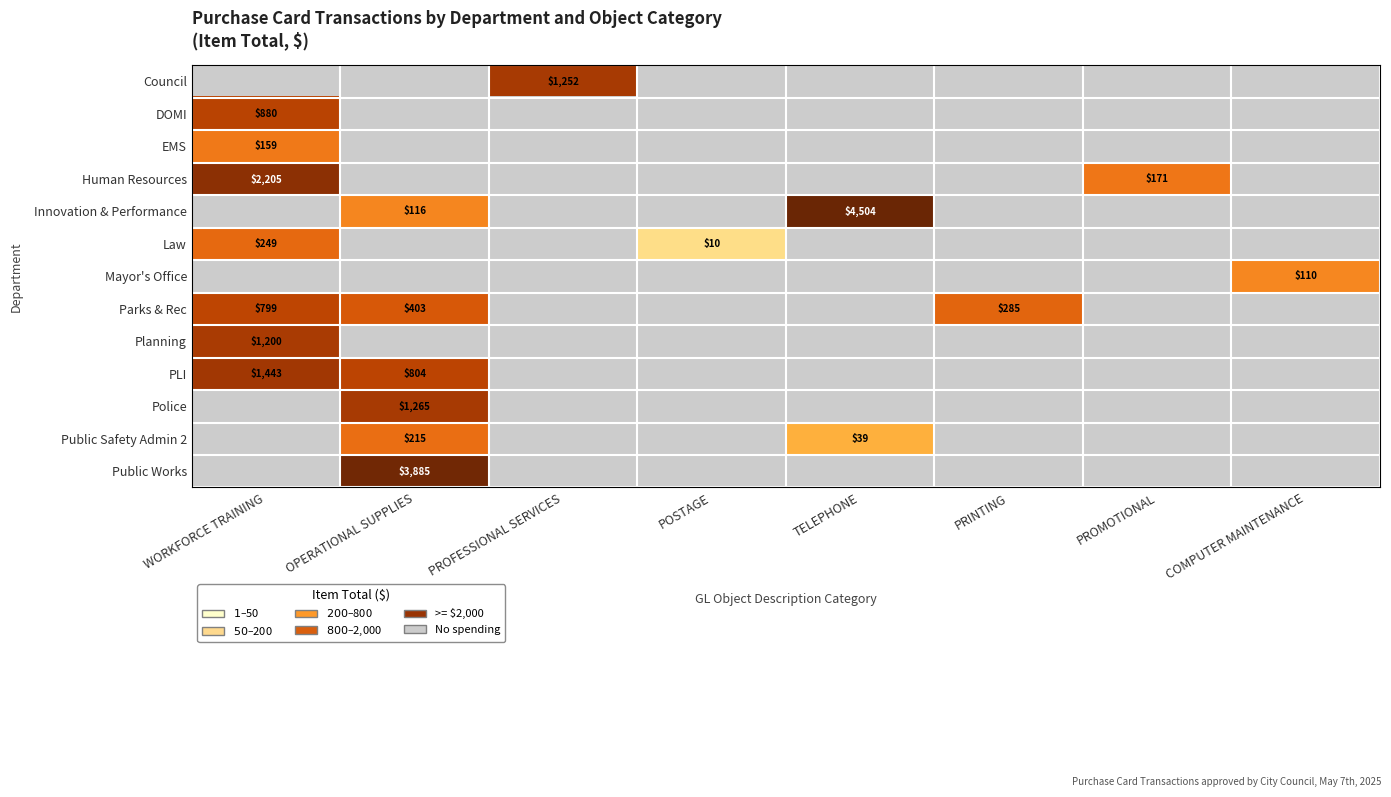

The value of Law at POSTAGE is 13. True or false?

False